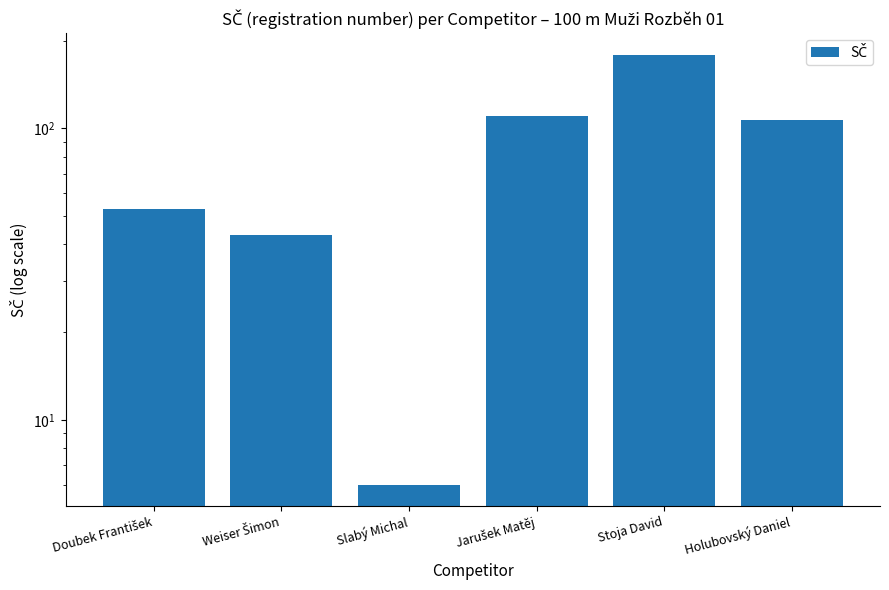

What is the sum of all values?

498